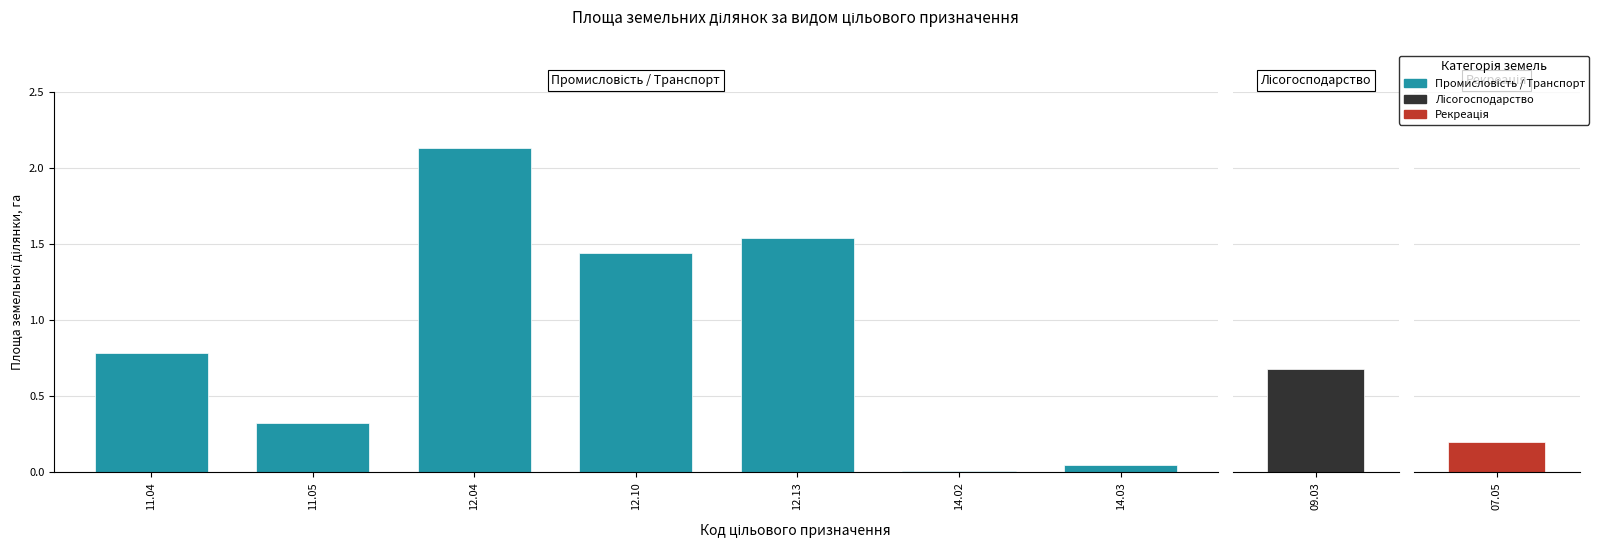

Which has a higher value, 14.02 or 12.04?

12.04